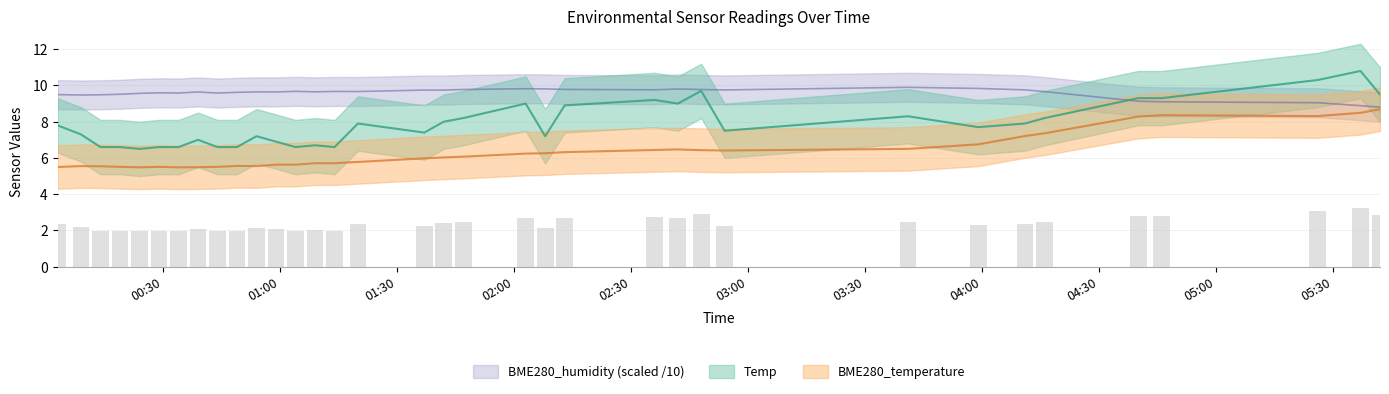

At which label does Temp first exceed 7?

2020/12/22 00:03